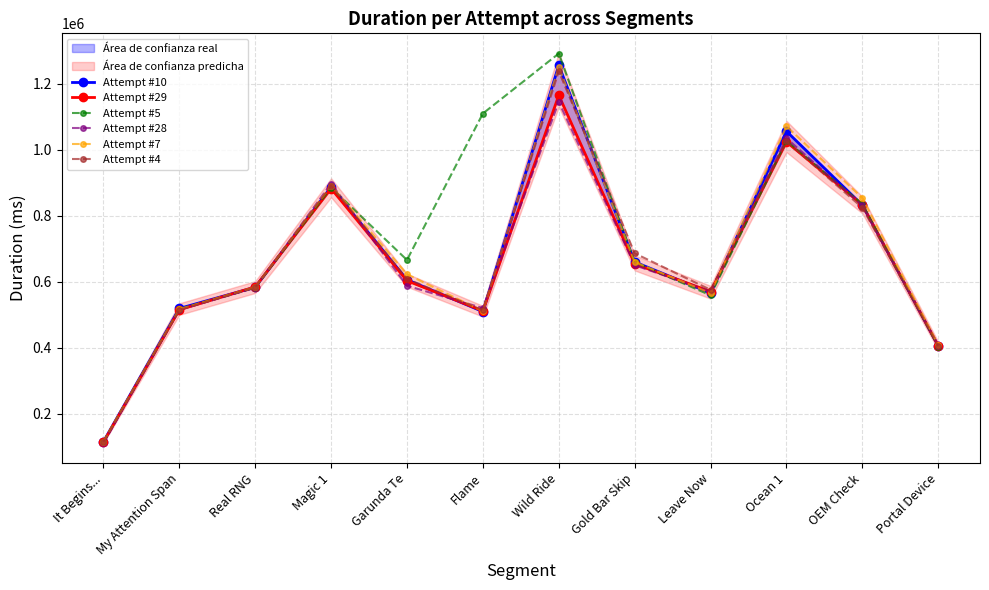

Is the value of Attempt #29 at My Attention Span greater than the value of Attempt #28 at My Attention Span?

No